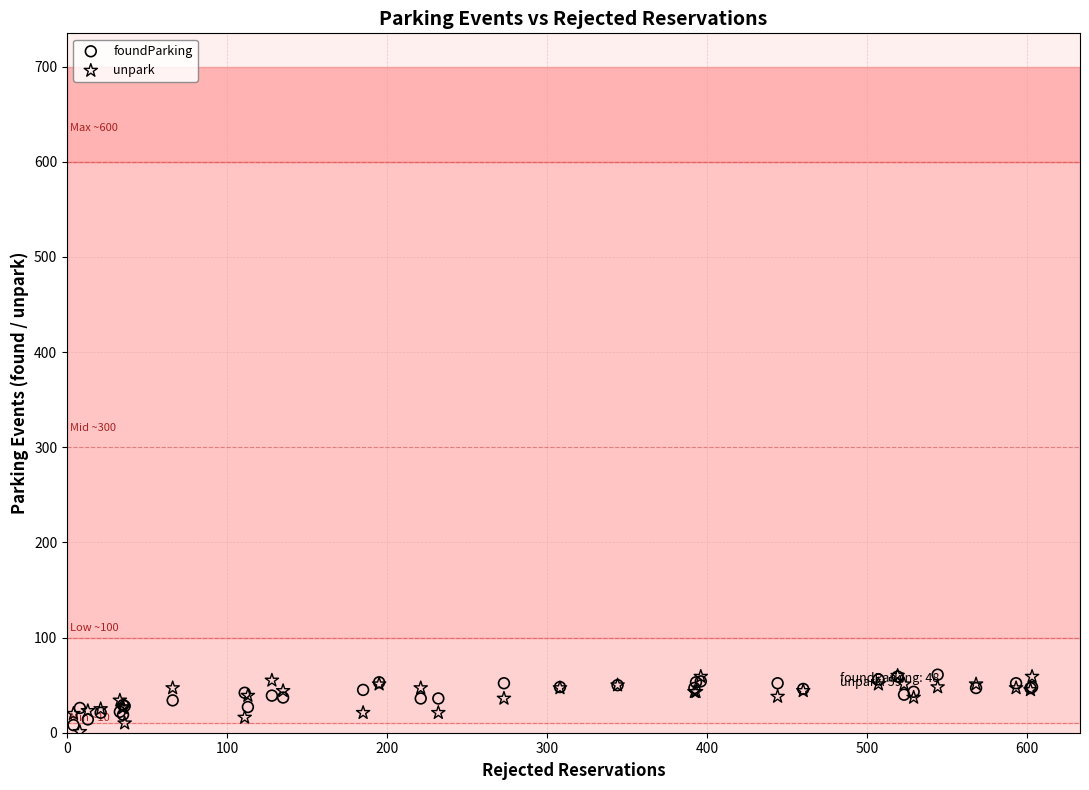

What are all the series names shown in the legend?

foundParking, unpark